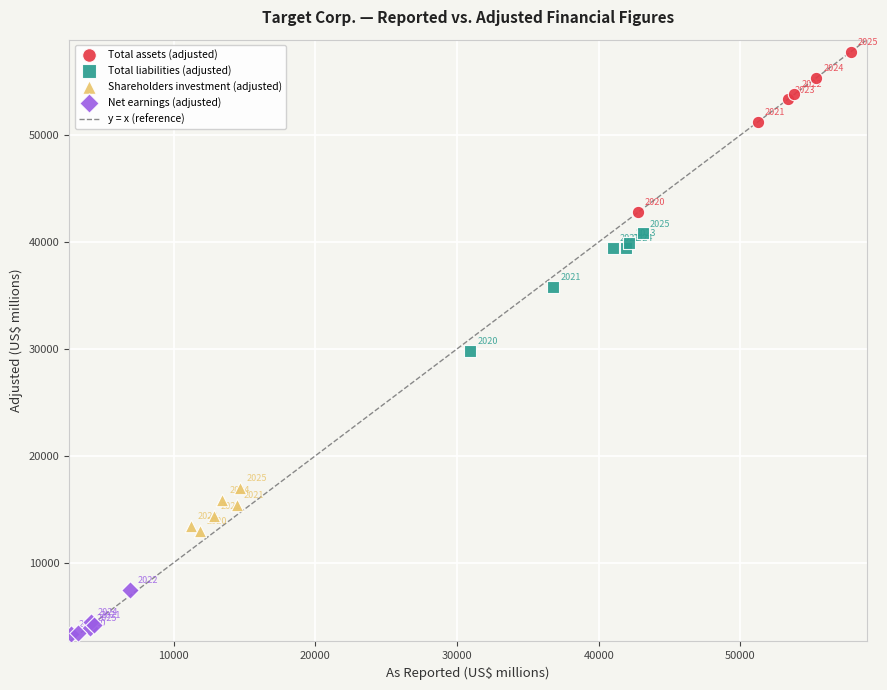

Which series reaches the maximum Y coordinate?

Total assets (adjusted)